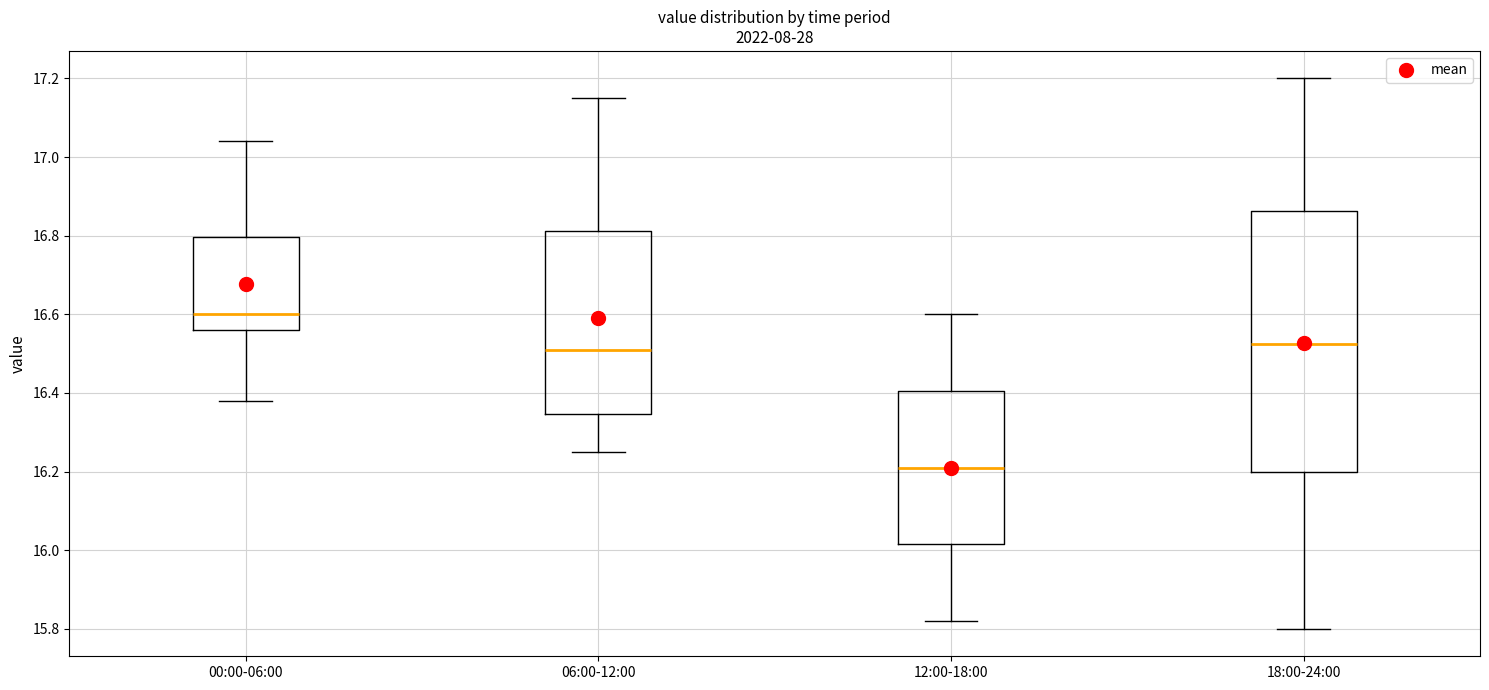

Reading left to right, transcribe this box plot: for each box, give where its median line is, the range the box spans, and where its two whiskers end, as read against the y-axis. The values are not printed on the chart, so give them approximately, as read against the axis.

00:00-06:00: median 16.60, box 16.56 to 16.80, whiskers 16.38 to 17.04
06:00-12:00: median 16.52, box 16.34 to 16.82, whiskers 16.26 to 17.16
12:00-18:00: median 16.22, box 16.02 to 16.40, whiskers 15.82 to 16.60
18:00-24:00: median 16.52, box 16.20 to 16.86, whiskers 15.80 to 17.20